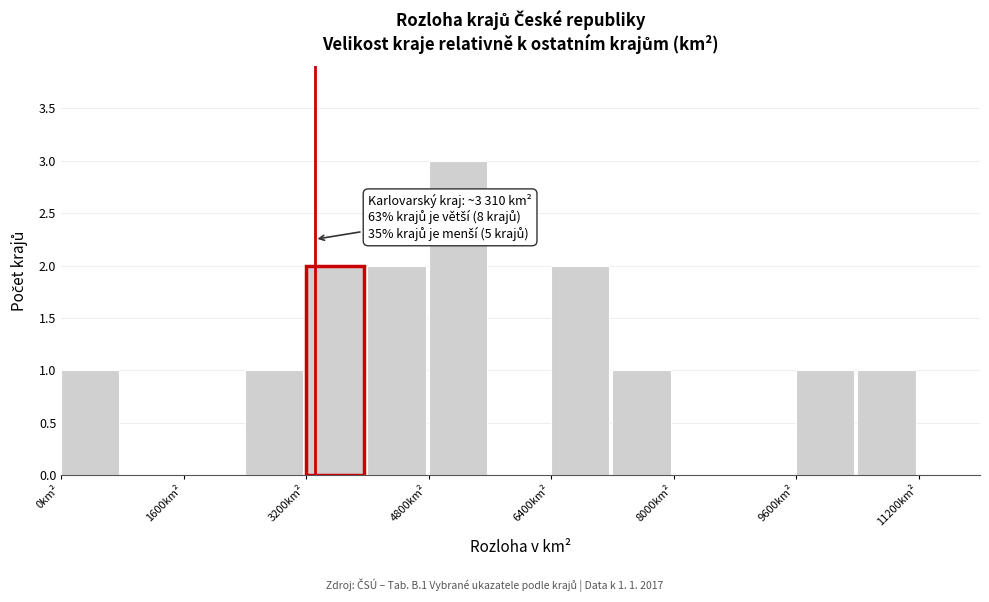

Over which range of the x-axis is the bar tallest?

4800 to 5600